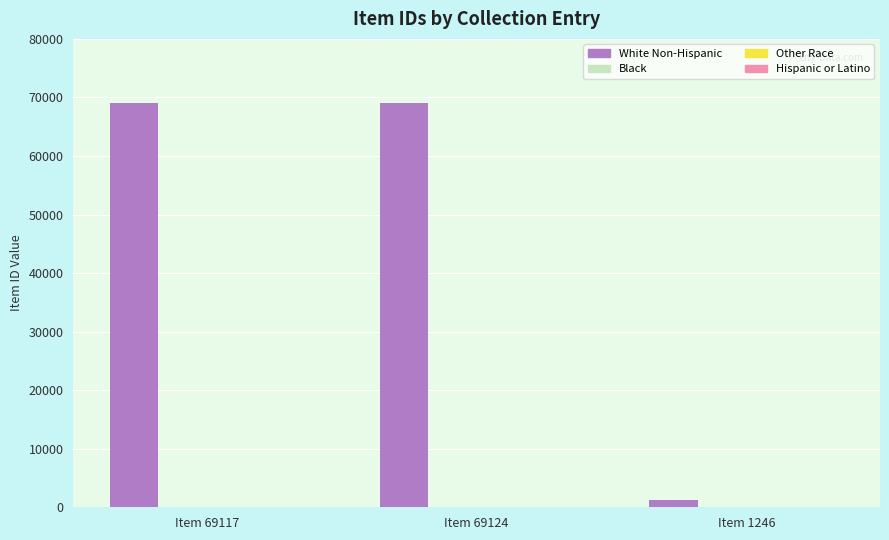

What is the maximum value shown in the chart?

69124